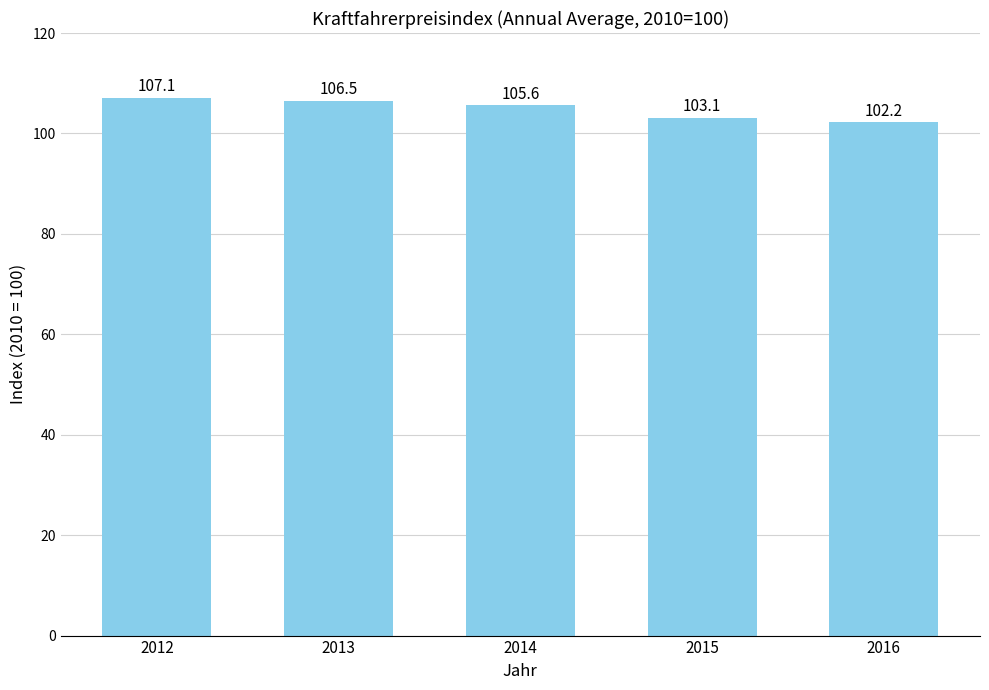

What is the approximate value at 2014?

105.6